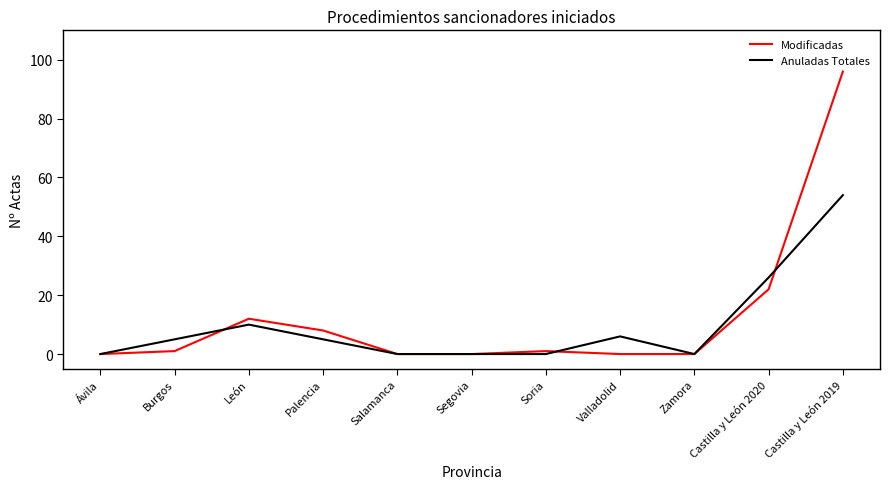

True or false: Modificadas has a value of 0 at Valladolid.

True